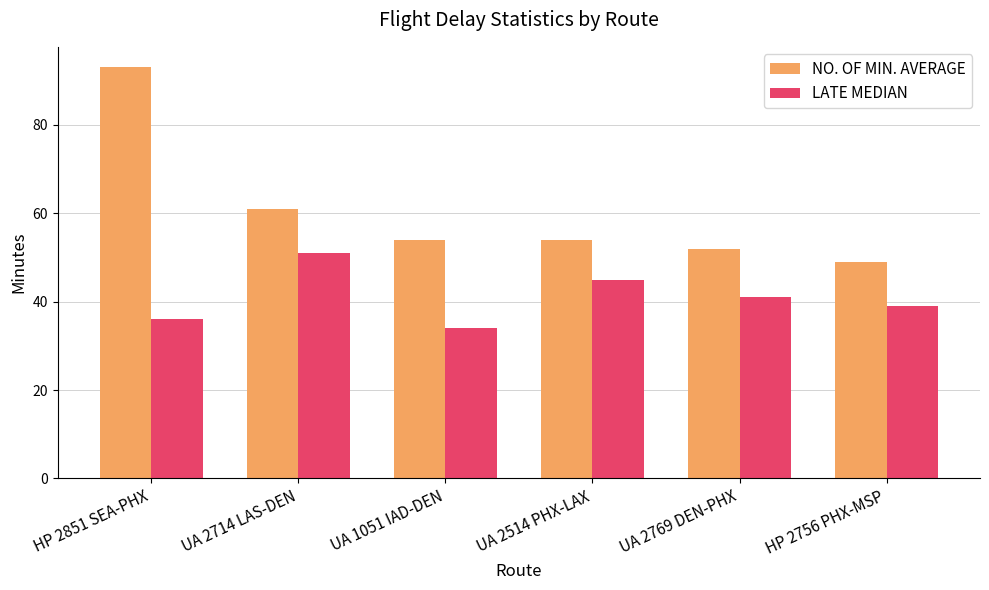

What is the sum of the LATE MEDIAN values at UA 2769 DEN-PHX and UA 1051 IAD-DEN?

75